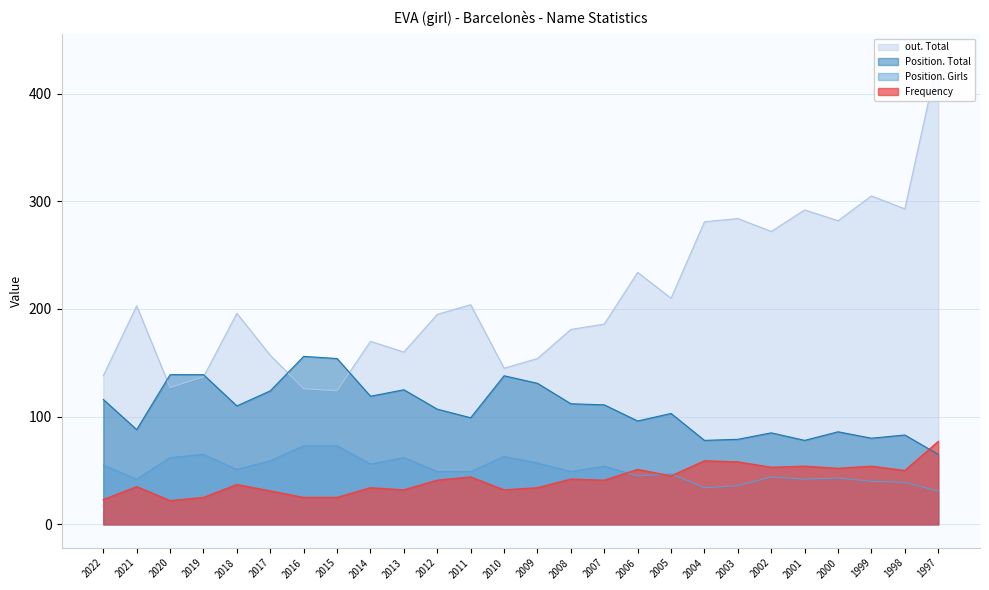

Between 2004 and 2002, which is larger?

2002